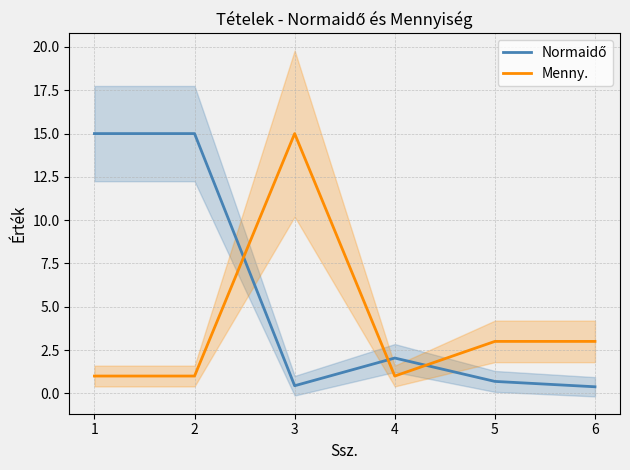

Count the Menny. values in the range 1 to 3.

5